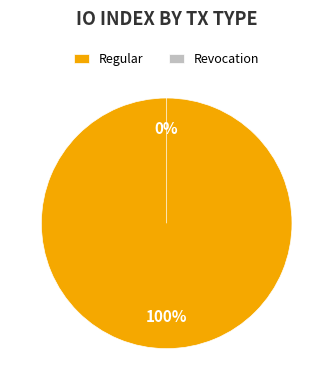

To the nearest percent, what is the average slice percentage?

50%